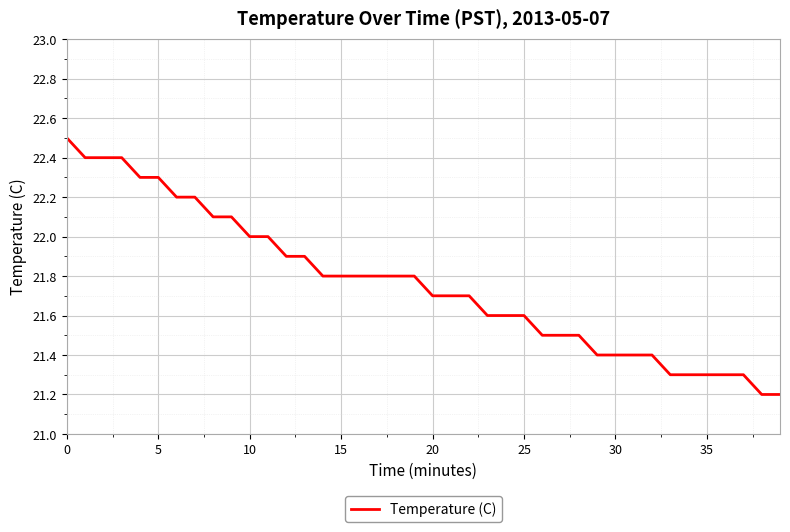

What is the difference between the maximum and minimum values?

1.3